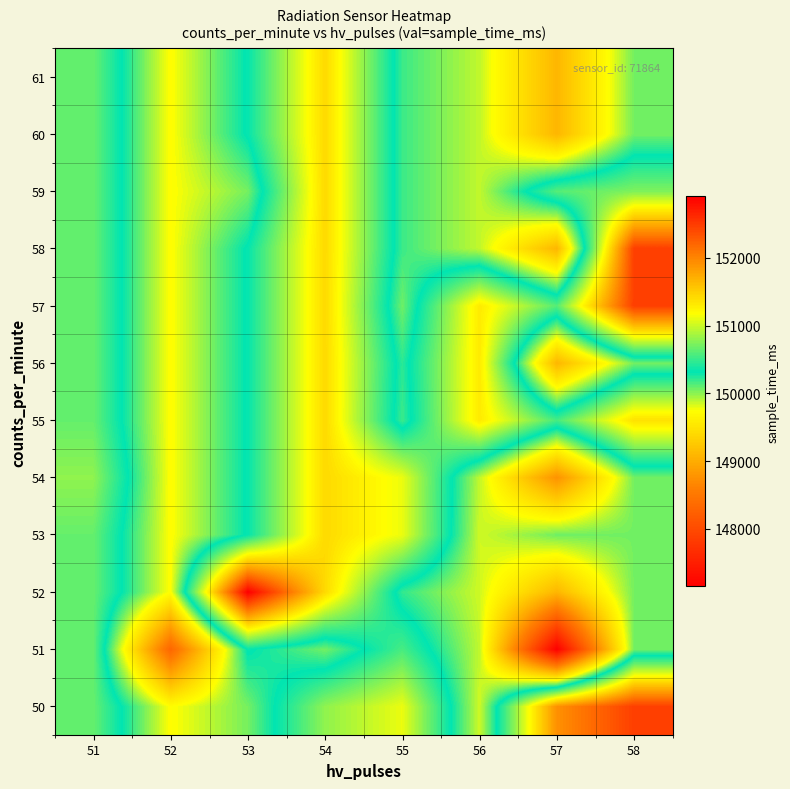

Reading right to left, list all the values displayed in this chart.

50: 58=152474	57=151921	56=149847	55=151112	54=150799	53=150051	52=149727	51=150655
51: 58=150056	57=147148	56=149880	55=150555	54=150056	53=150332	52=148312	51=150655
52: 58=150056	57=149093	56=149847	55=150203	54=151425	53=152908	52=149727	51=150655
53: 58=150056	57=150066	56=149847	55=151112	54=151425	53=150332	52=149727	51=150655
54: 58=150056	57=148770	56=149880	55=151112	54=151425	53=150332	52=149727	51=150799
55: 58=151376	57=150549	56=151312	55=150181	54=151425	53=150332	52=149727	51=150655
56: 58=150056	57=149093	56=151312	55=150218	54=151425	53=150332	52=149727	51=150655
57: 58=152474	57=150604	56=151312	55=150066	54=151425	53=150332	52=149727	51=150655
58: 58=152474	57=149093	56=149880	55=150181	54=151425	53=150332	52=149727	51=150655
59: 58=150741	57=150604	56=149880	55=150181	54=151425	53=150051	52=149727	51=150655
60: 58=150056	57=149093	56=149880	55=150181	54=151425	53=150332	52=149727	51=150655
61: 58=150056	57=149093	56=149880	55=150181	54=151425	53=150332	52=149727	51=150655